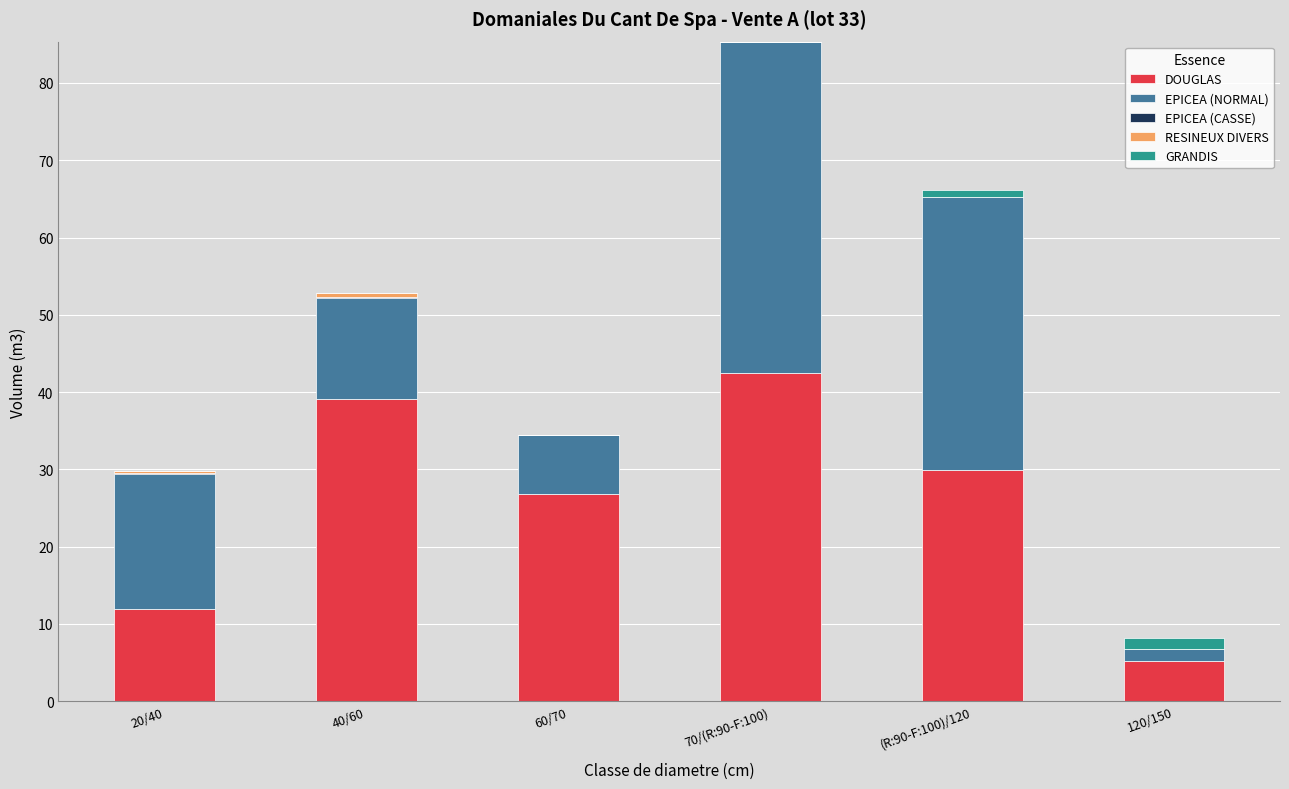

The DOUGLAS series shows 56.2 at 70/(R:90-F:100). True or false?

False